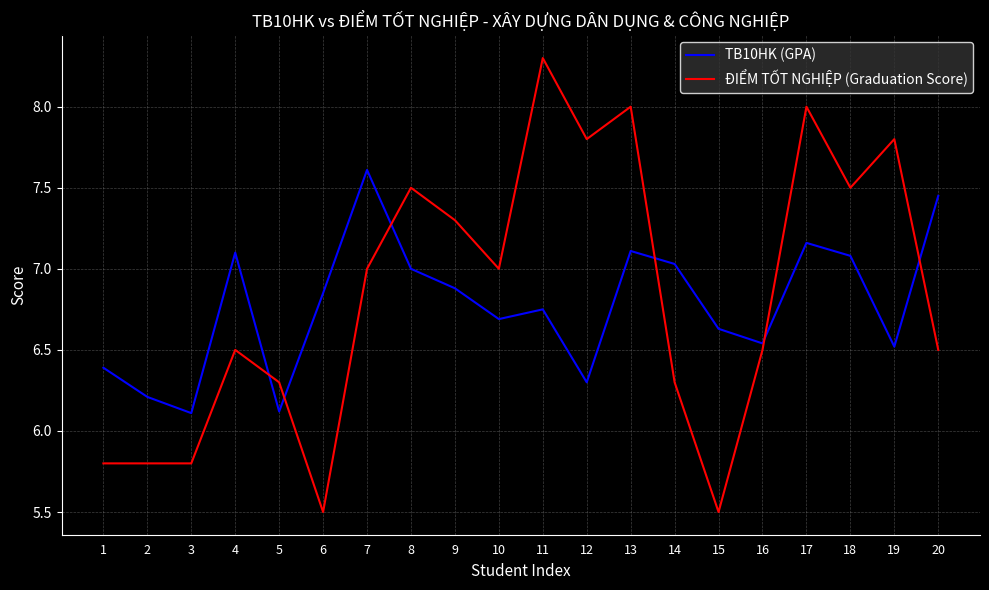

At which label does ĐIỂM TỐT NGHIỆP (Graduation Score) reach its peak?

11